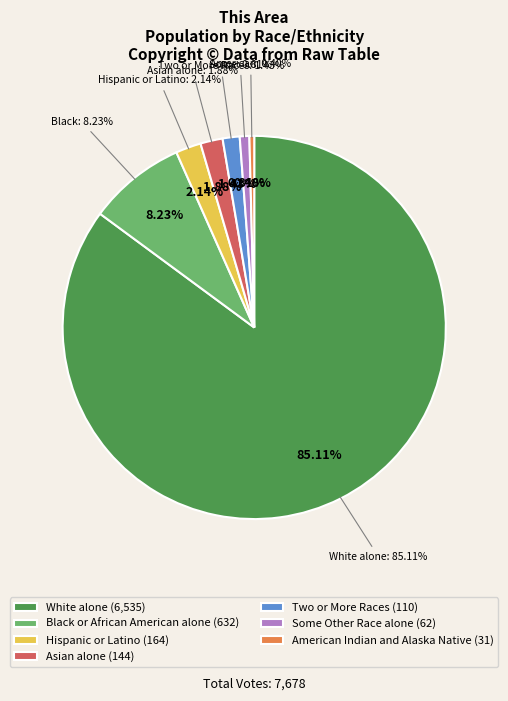

Which slice is the largest?

White alone